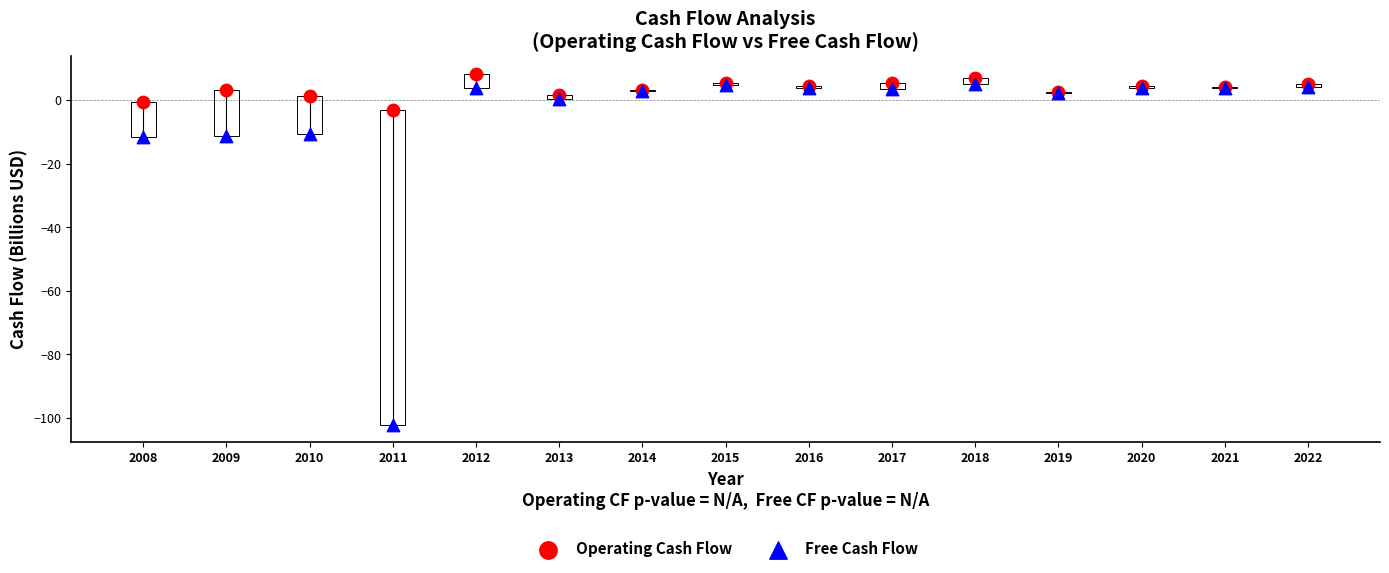

What are all the series names shown in the legend?

Operating Cash Flow, Free Cash Flow